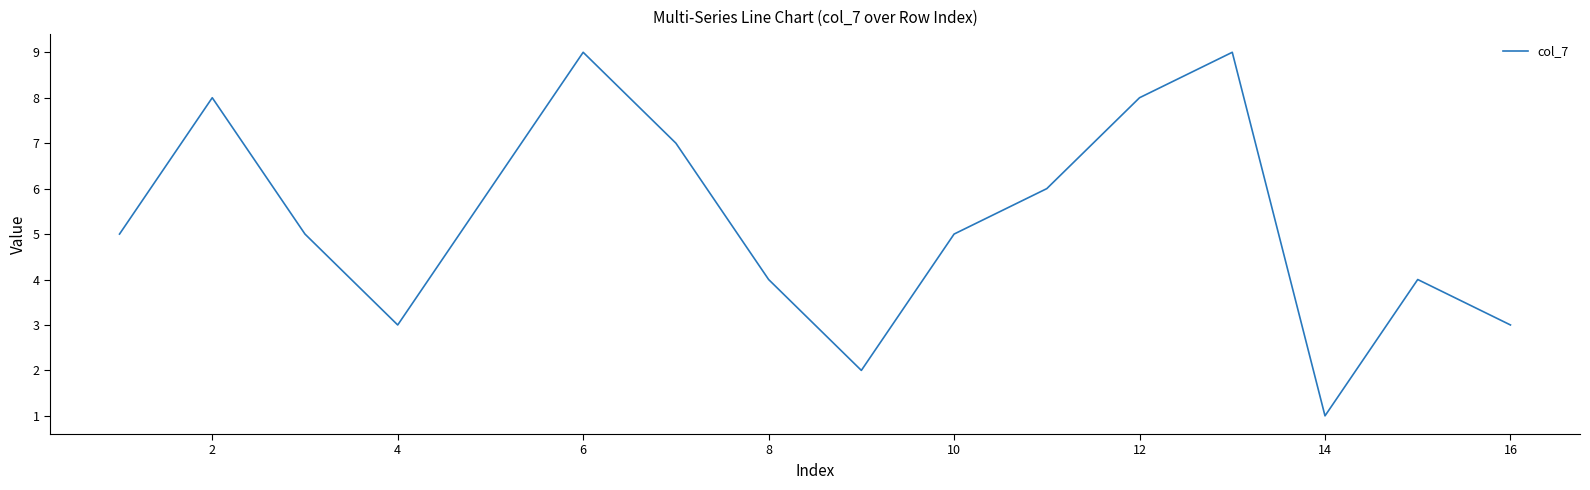

What is the minimum value shown in the chart?

1